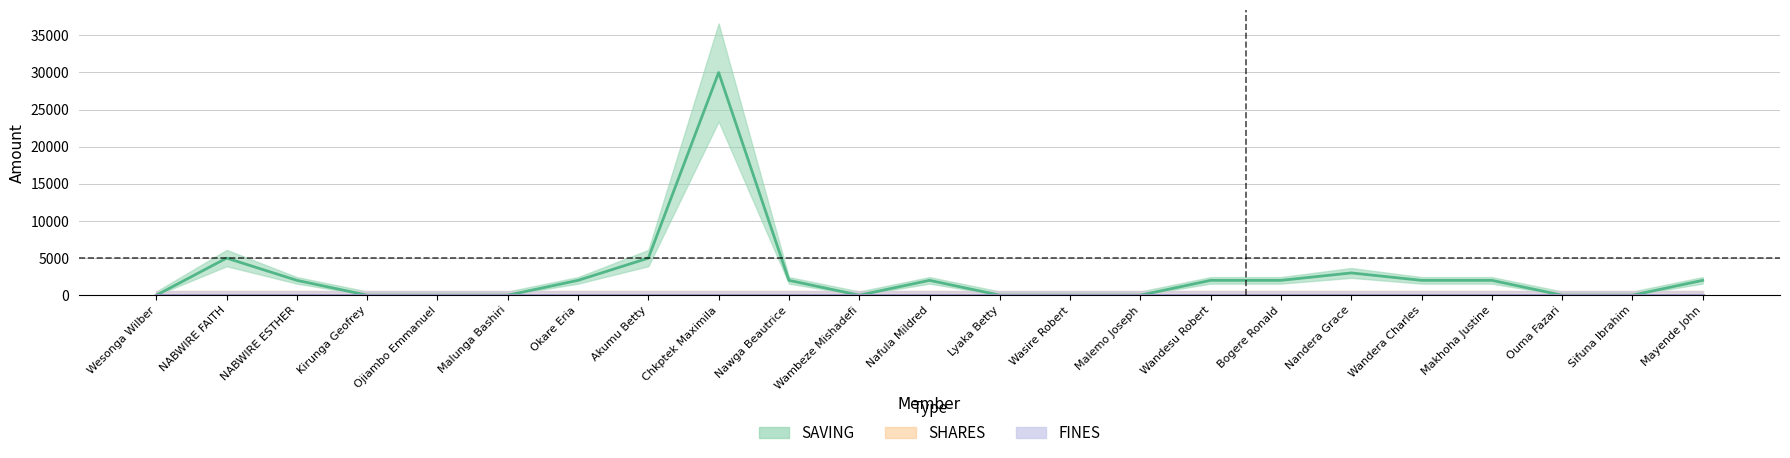

What are all the series names shown in the legend?

SAVING, SHARES, FINES